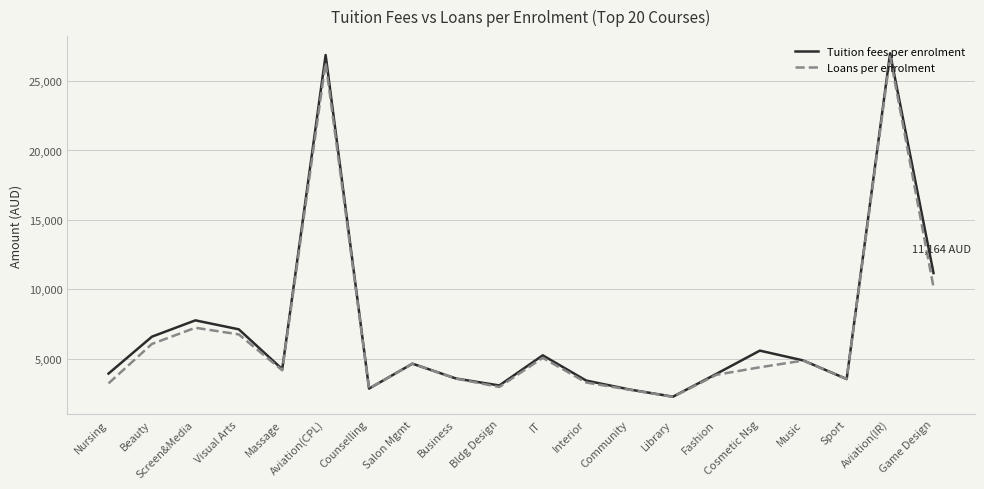

What is the difference between the highest and lowest values at Aviation(CPL)?

547.1